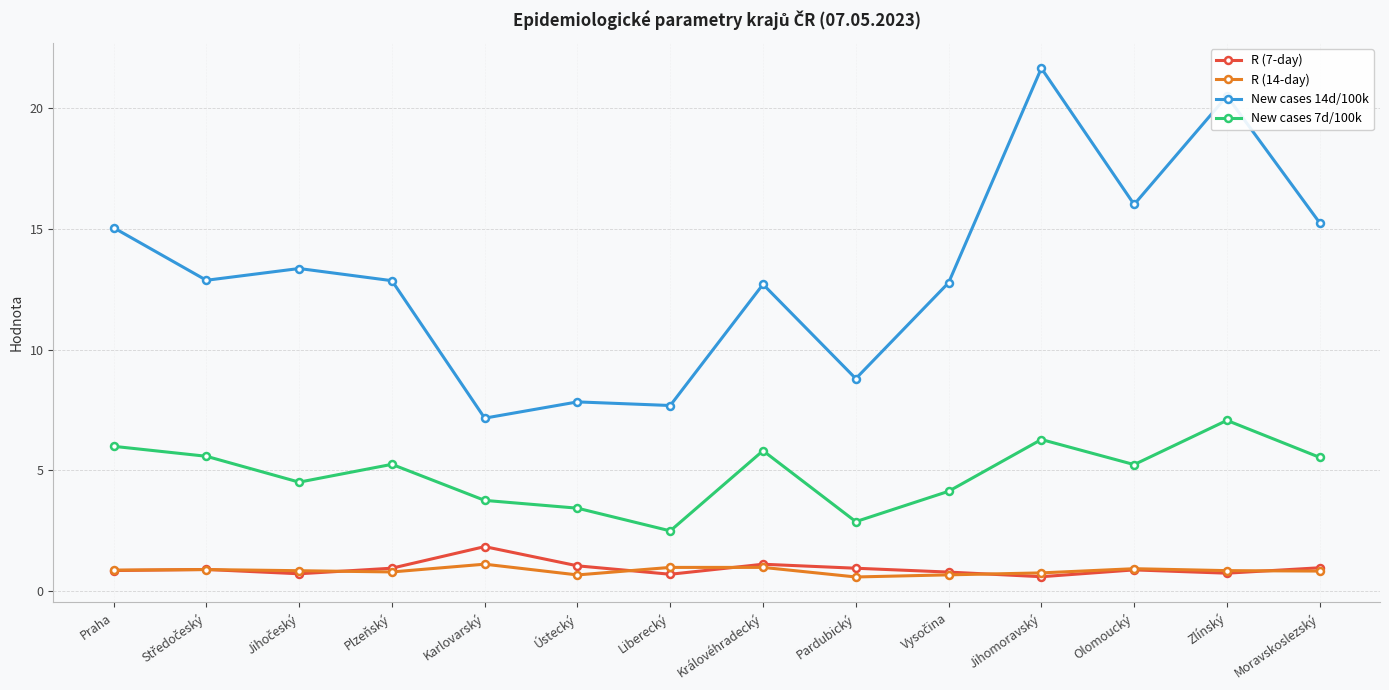

Does the chart display data point markers on the line(s)?

Yes